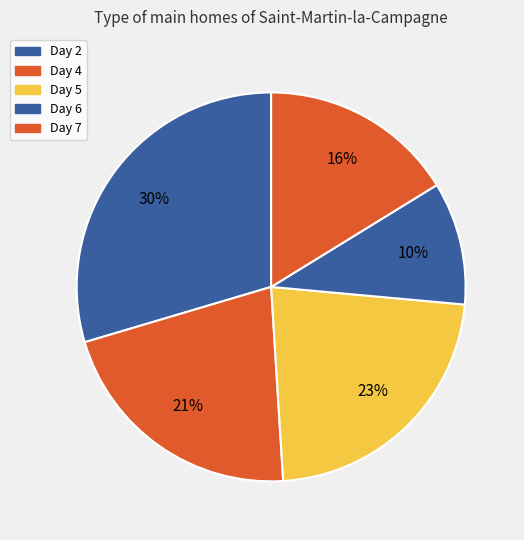

To the nearest percent, what is the difference between the Day 7 and Day 5 slice percentages?

6%